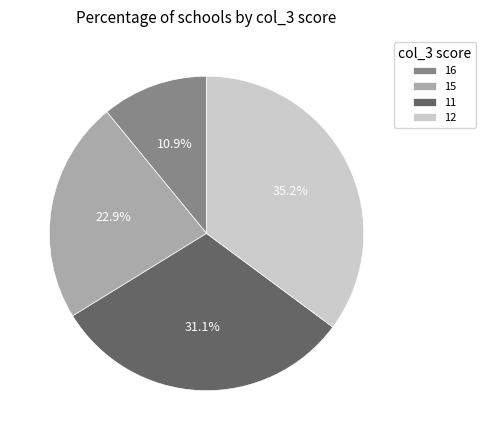

How many segments does this pie chart have?

4